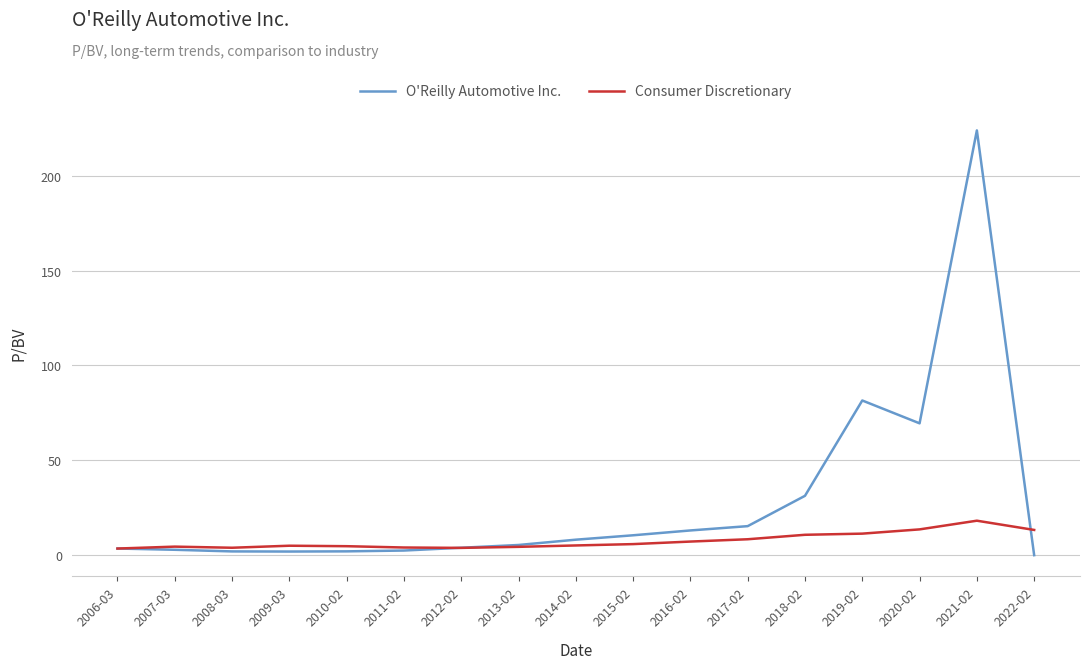

At which label does O'Reilly Automotive Inc. first exceed 5?

2013-02